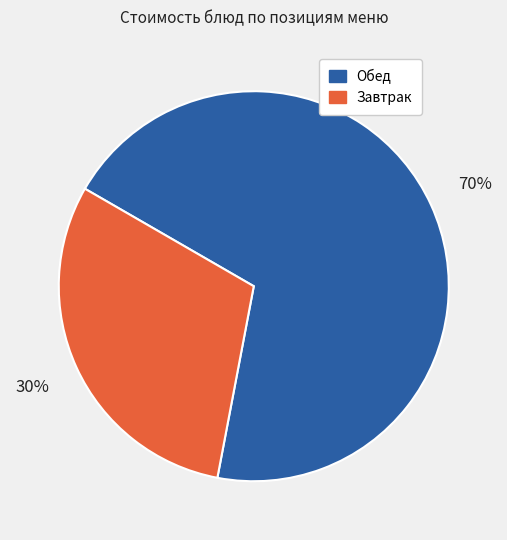

What percentage is the Завтрак slice, to the nearest percent?

30%